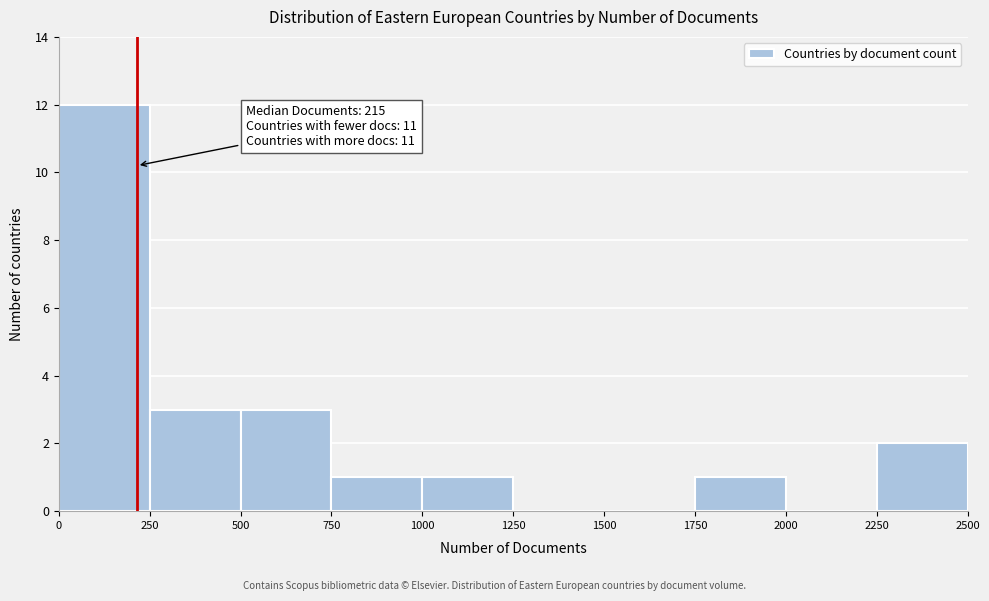

Which range on the x-axis has the tallest bar?

0 to 250